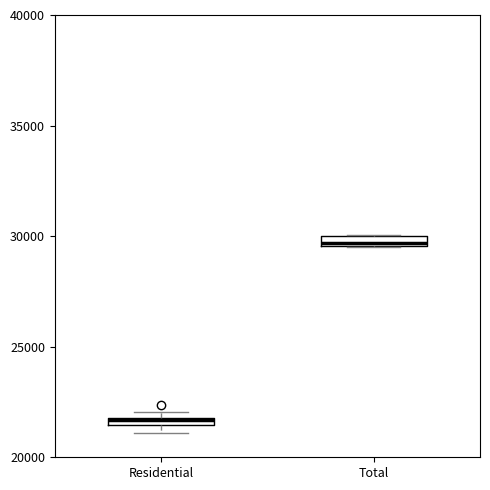

Which box's median line is the lowest?

Residential